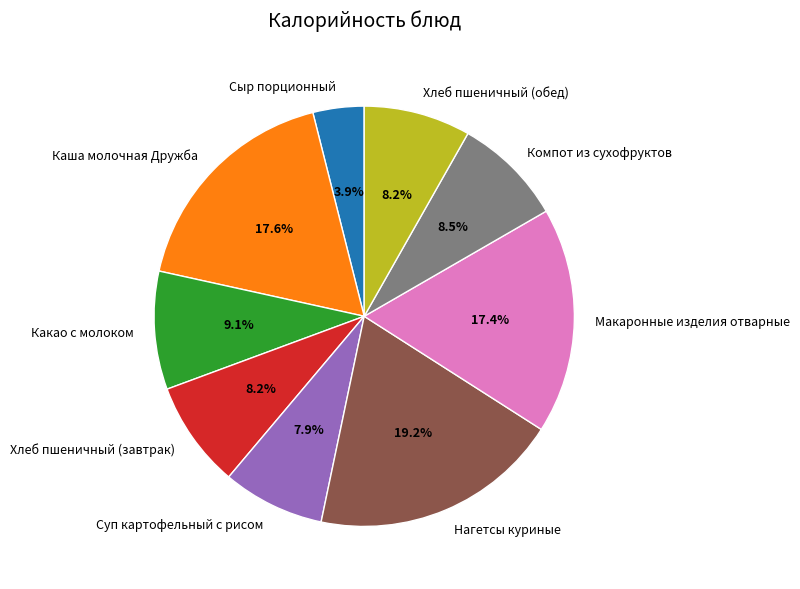

What is the ratio of the value at Компот из сухофруктов to the value at Каша молочная Дружба?

0.5